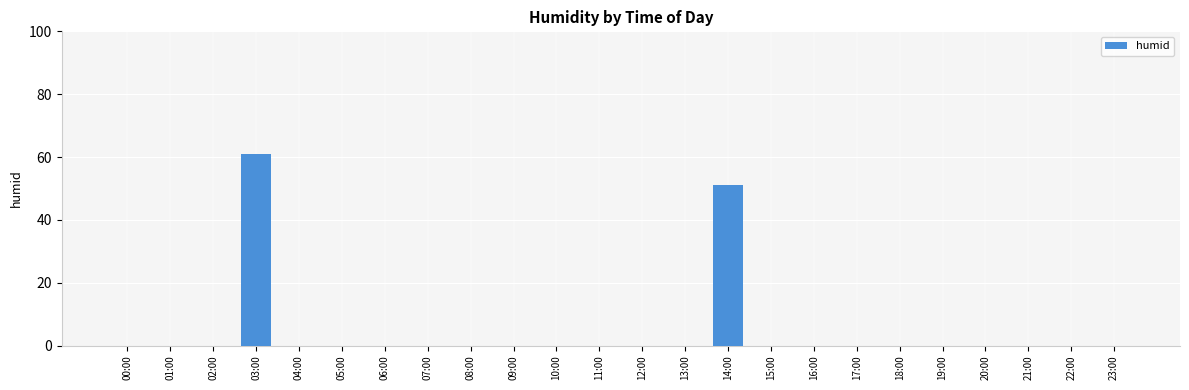

What is the change in value from 03:00 to 14:00?

-10